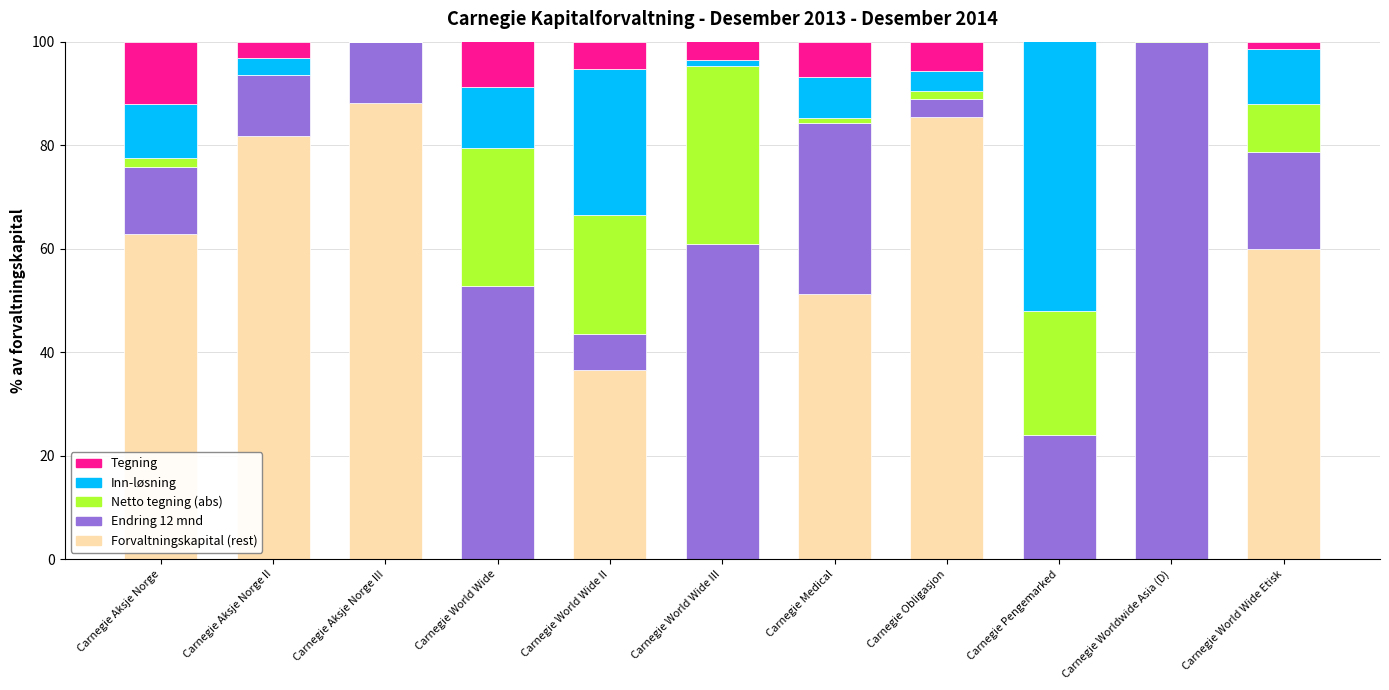

How many bars are there in each group?

5